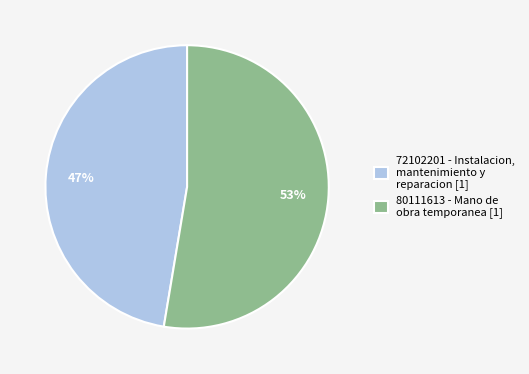

Between 72102201 - Instalacion, mantenimiento y reparacion and 80111613 - Mano de obra temporanea, which is larger?

80111613 - Mano de obra temporanea